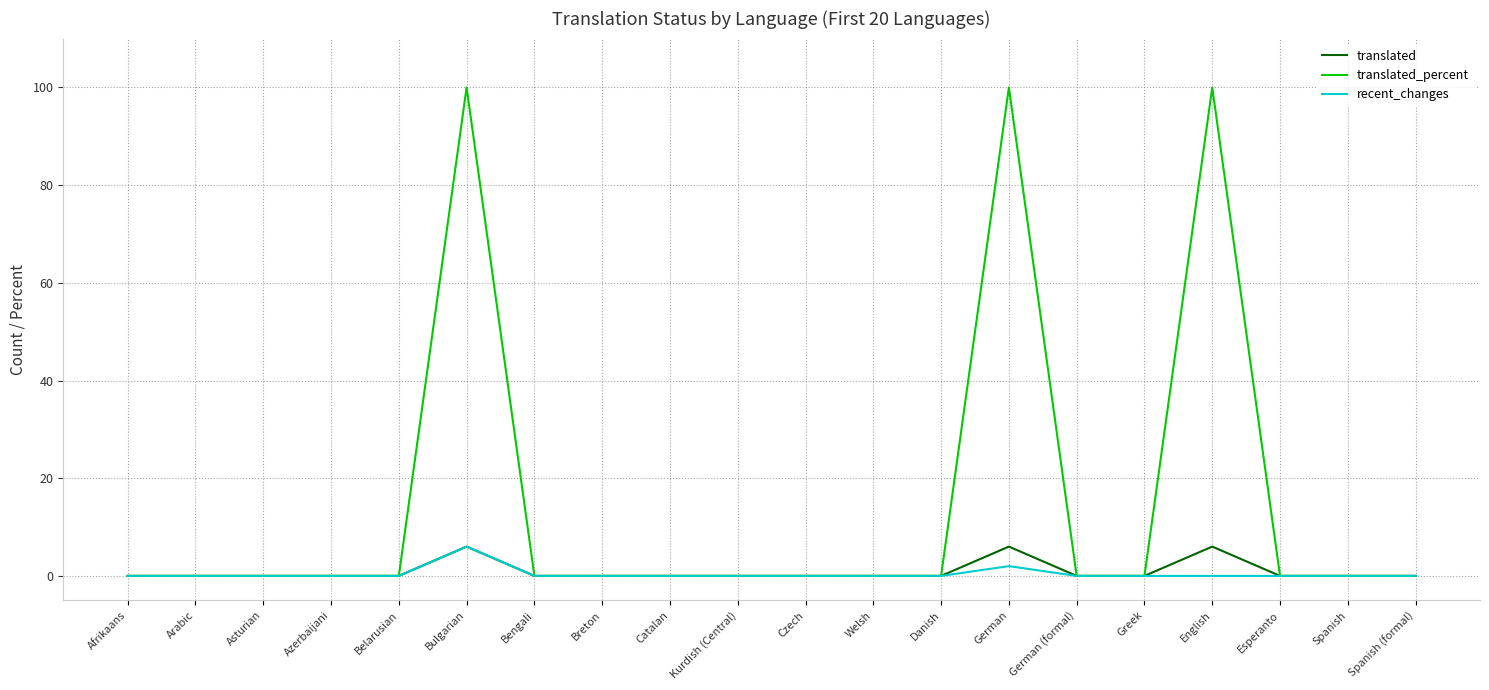

The value of translated_percent at Arabic is -66. True or false?

False